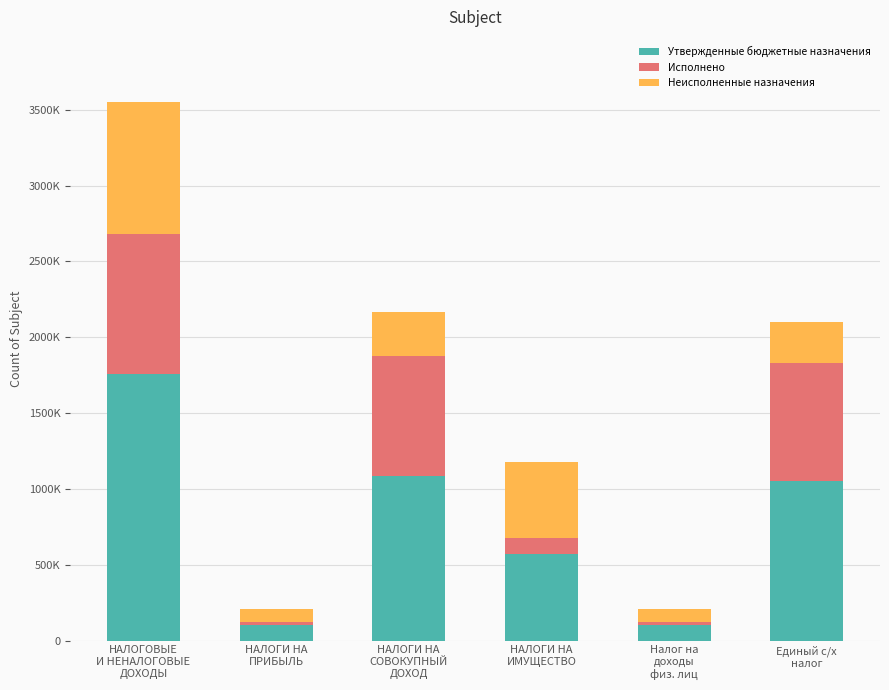

What are all the series names shown in the legend?

Утвержденные бюджетные назначения, Исполнено, Неисполненные назначения